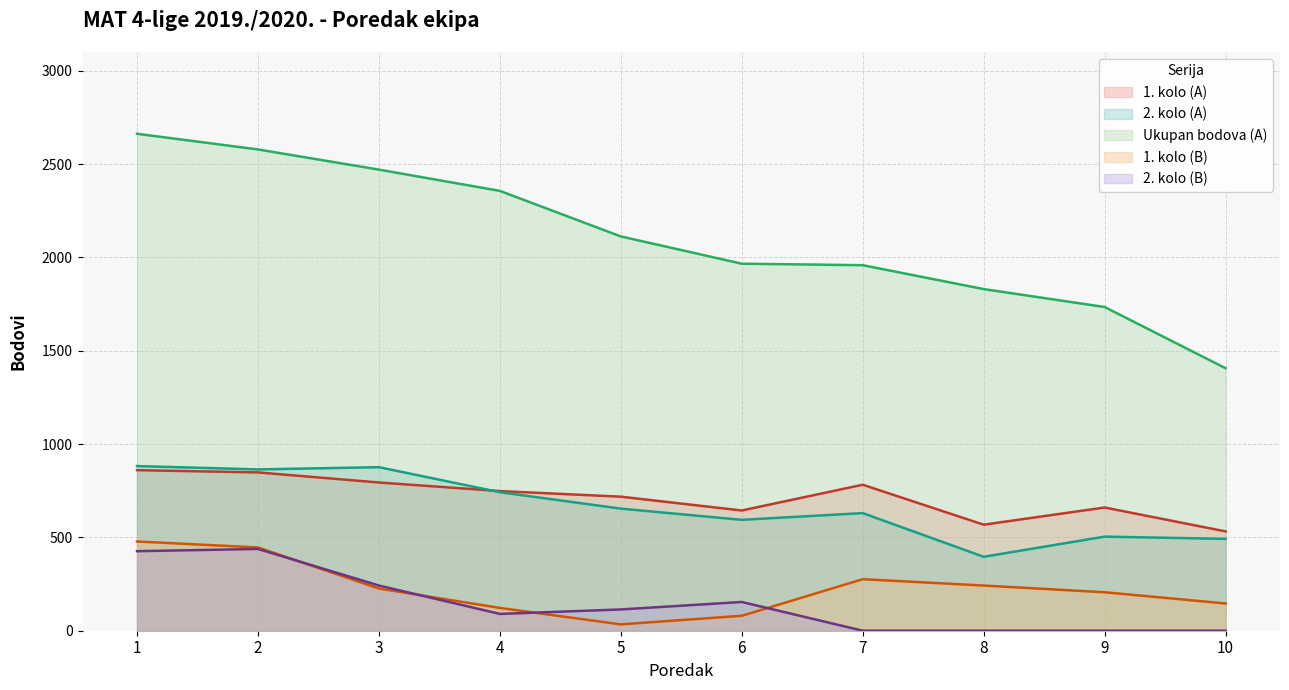

At 7, list the series in order from smallest to largest.

2. kolo (B), 1. kolo (B), 2. kolo (A), 1. kolo (A), Ukupan bodova (A)